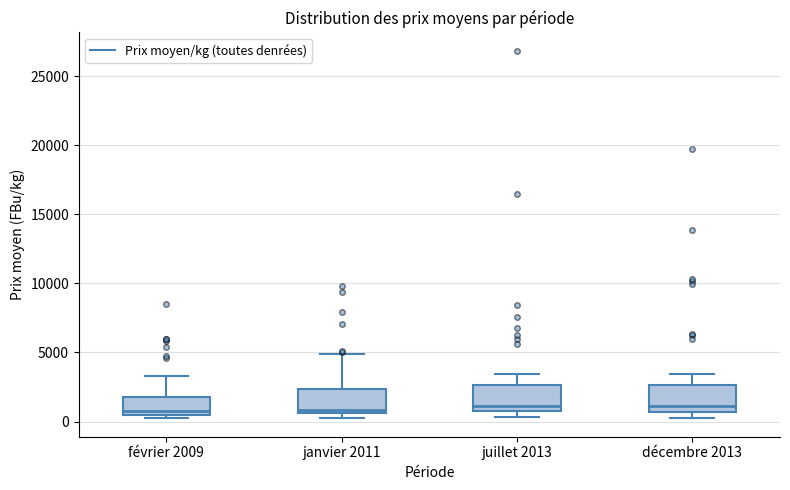

Where is the upper edge of the box for décembre 2013 on the y-axis? The values are not printed on the chart, so give them approximately, as read against the axis.

2500